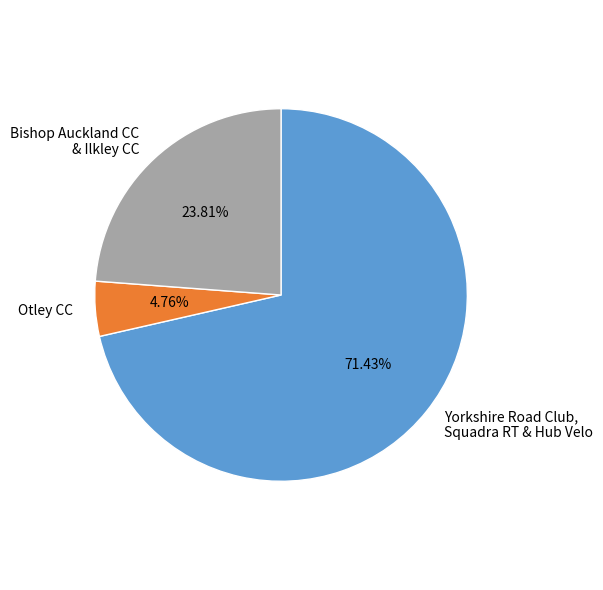

What is the largest slice in the pie chart?

Yorkshire Road Club, Squadra RT & Hub Velo